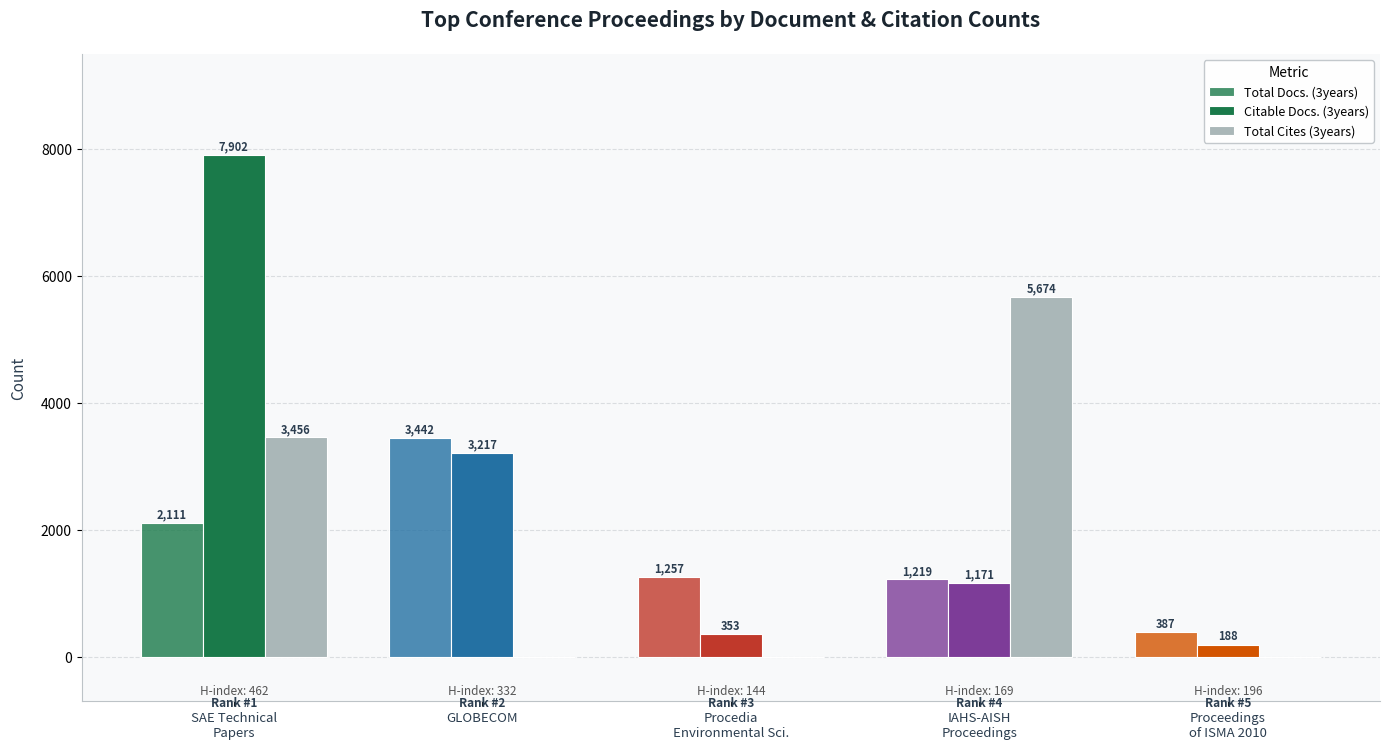

Reading left to right, transcribe all the data shown in this chart.

Total Docs. (3years): 2111	3442	1257	1219	387
Citable Docs. (3years): 7902	3217	353	1171	188
Total Cites (3years): 3456	0	0	5674	0